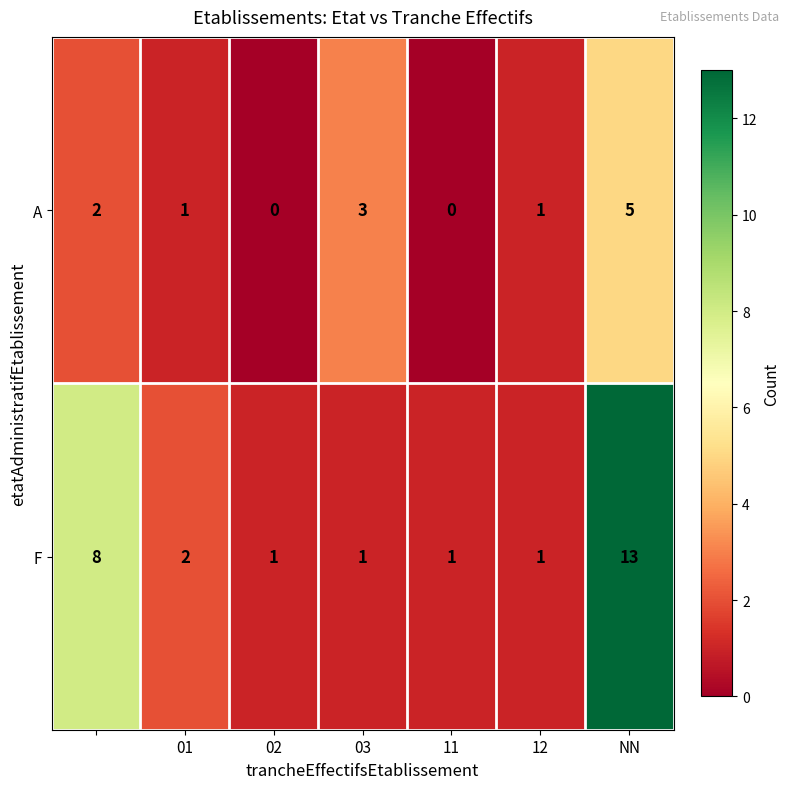

Rank the series by their average value, from lowest to highest.

A, F